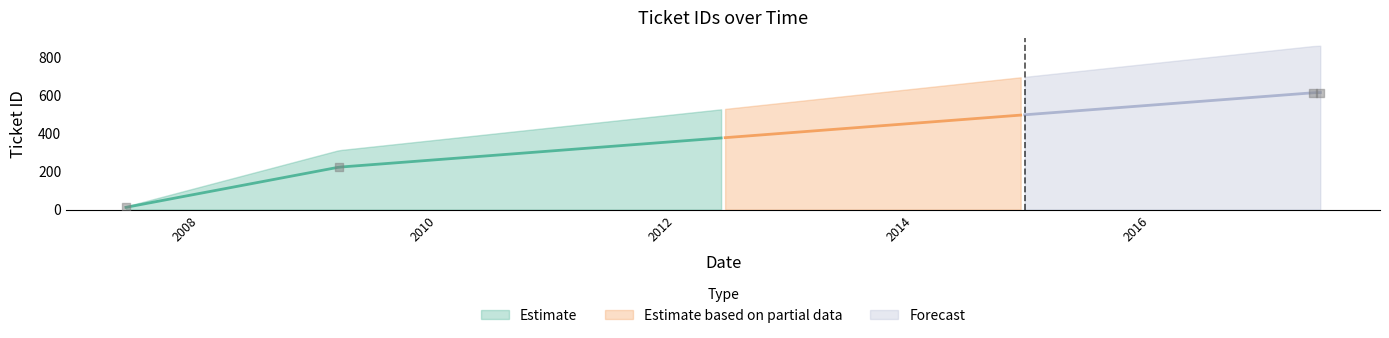

What is the change in value from 2007-05-21 to 2017-06-05?

+603